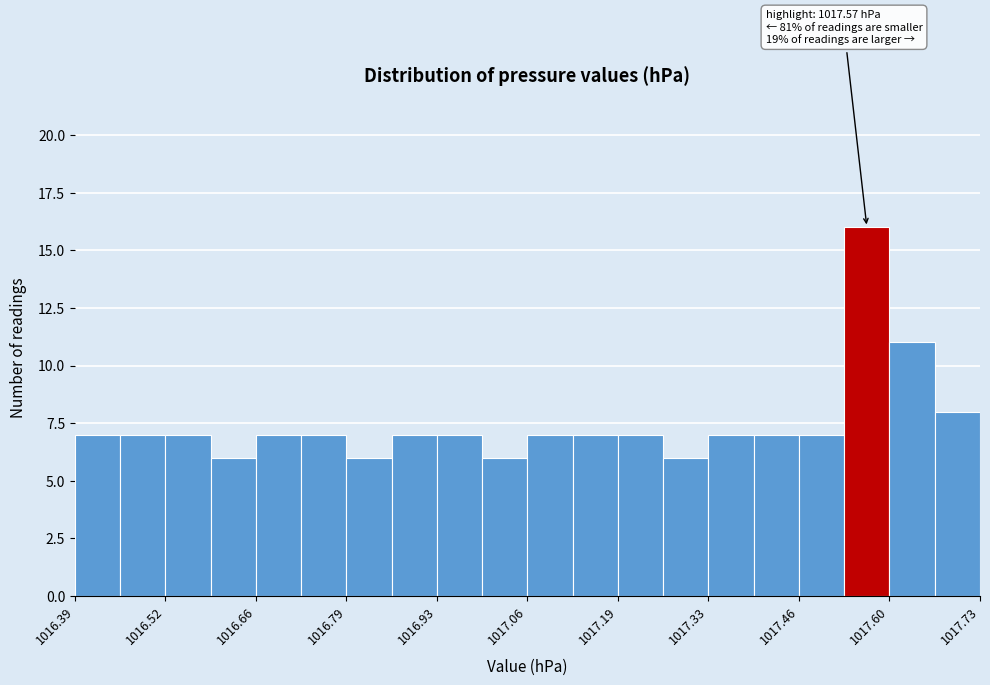

Read against the x-axis, roughly where is the centre of the tallest bar?

1017.56